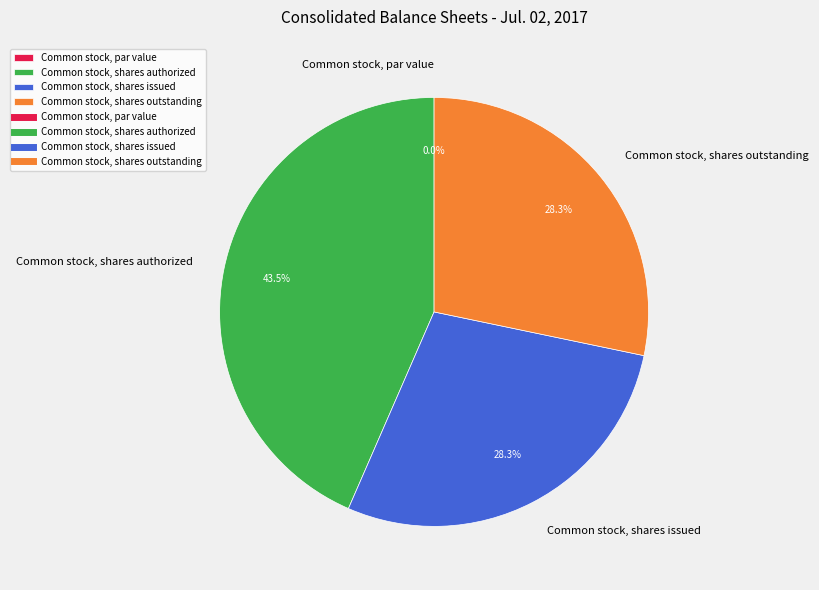

True or false: Common stock, shares outstanding accounts for 28% of the total.

True